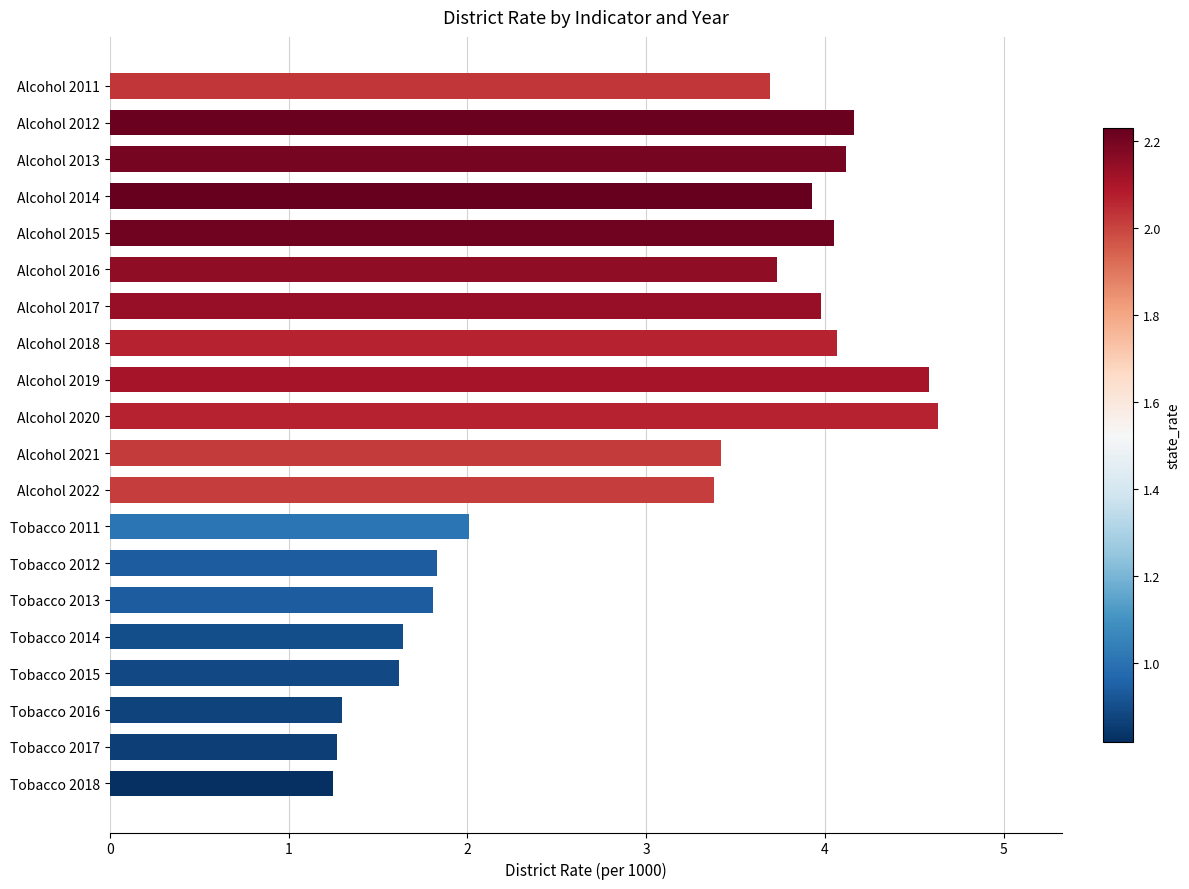

Are the bars grouped side by side (vs. stacked)?

No